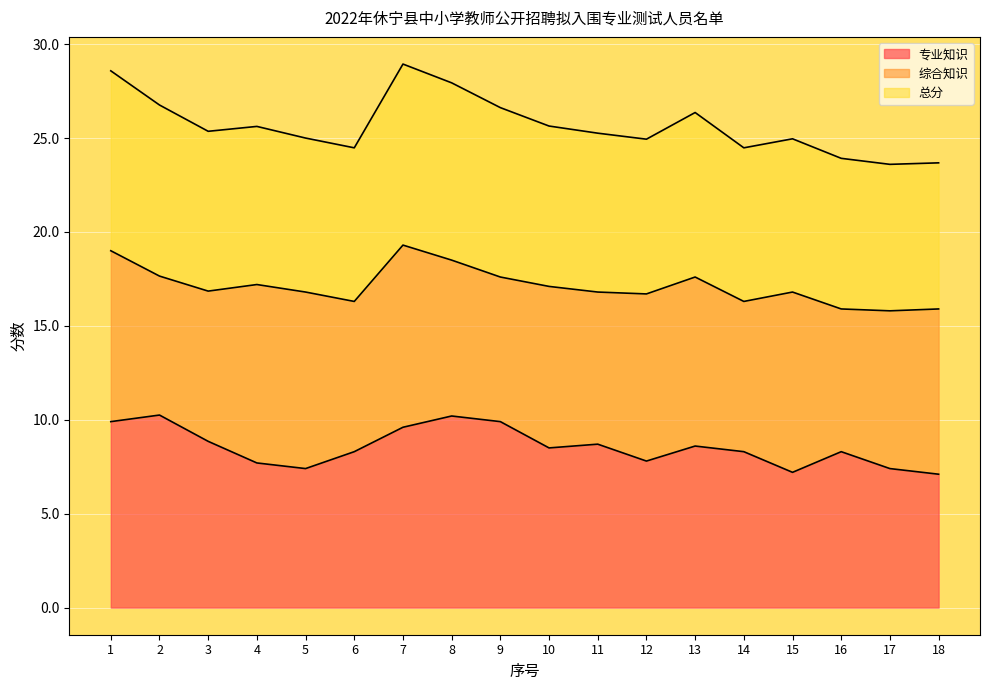

What is the difference between the highest and lowest values at 7?

19.3